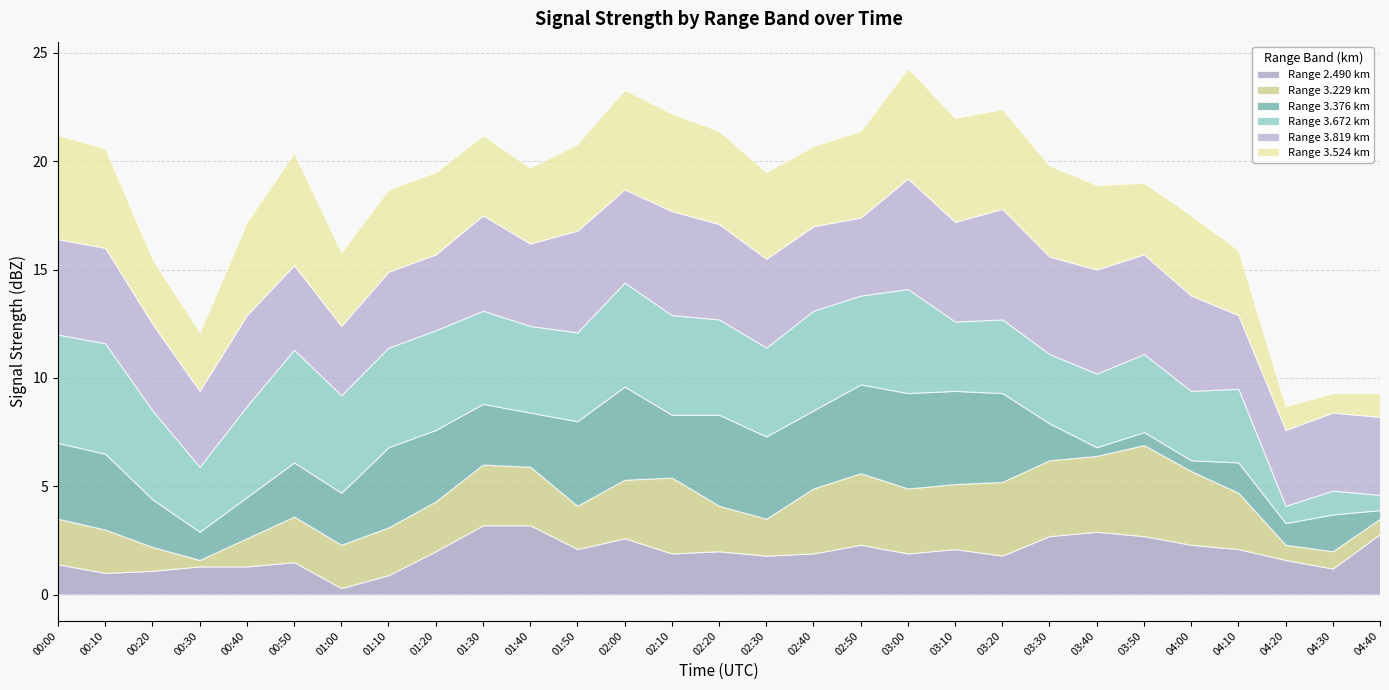

Does the chart have visible grid lines?

Yes